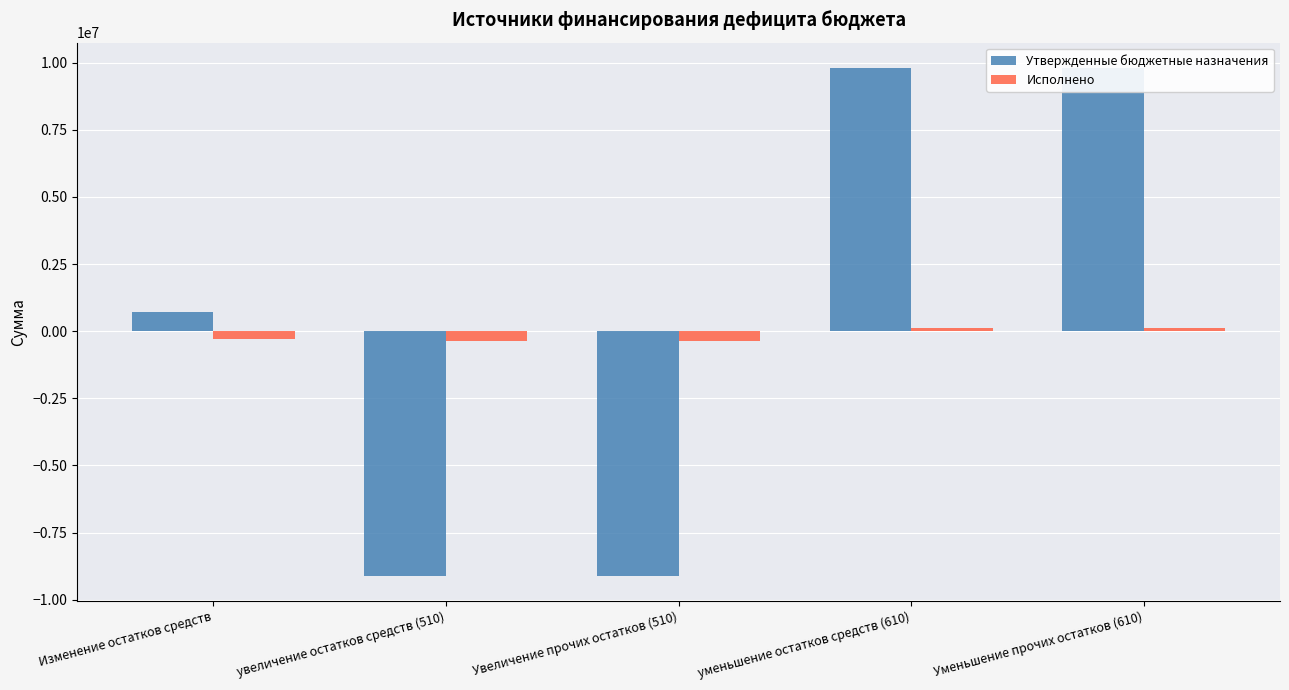

Count the Утвержденные бюджетные назначения values in the range -9099996 to 9799996.

5